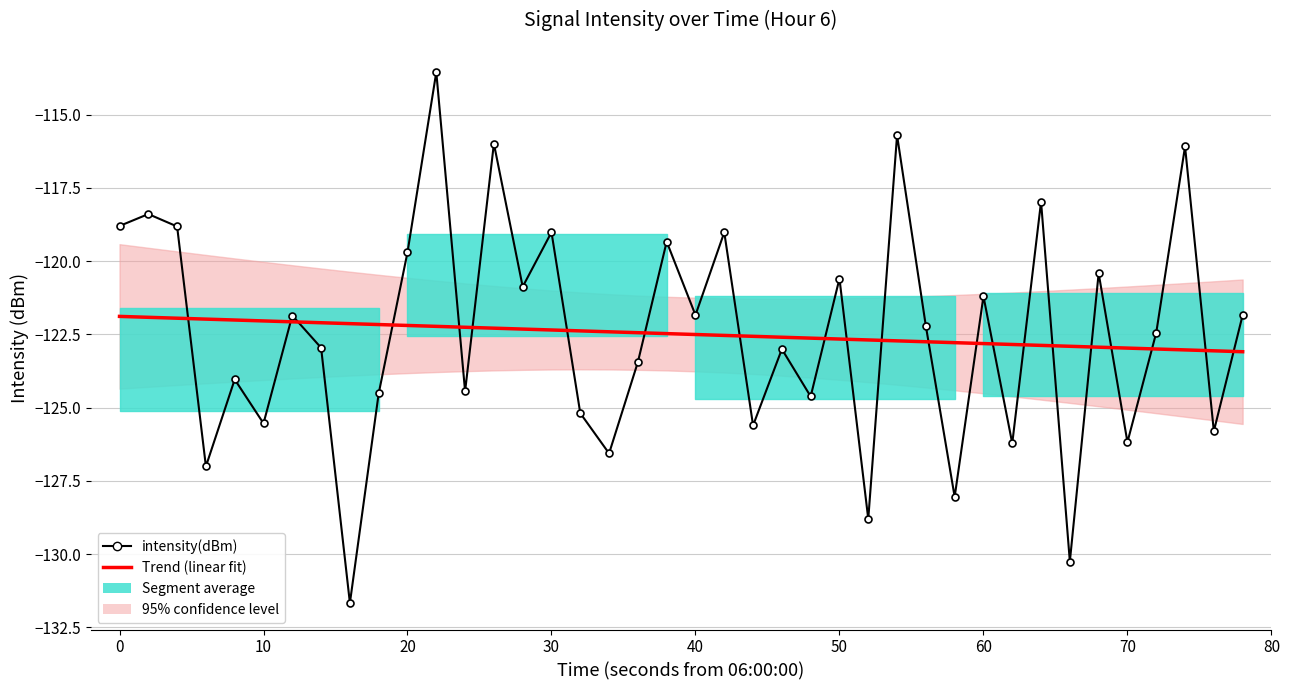

Is this an area chart (filled region under the line)?

No